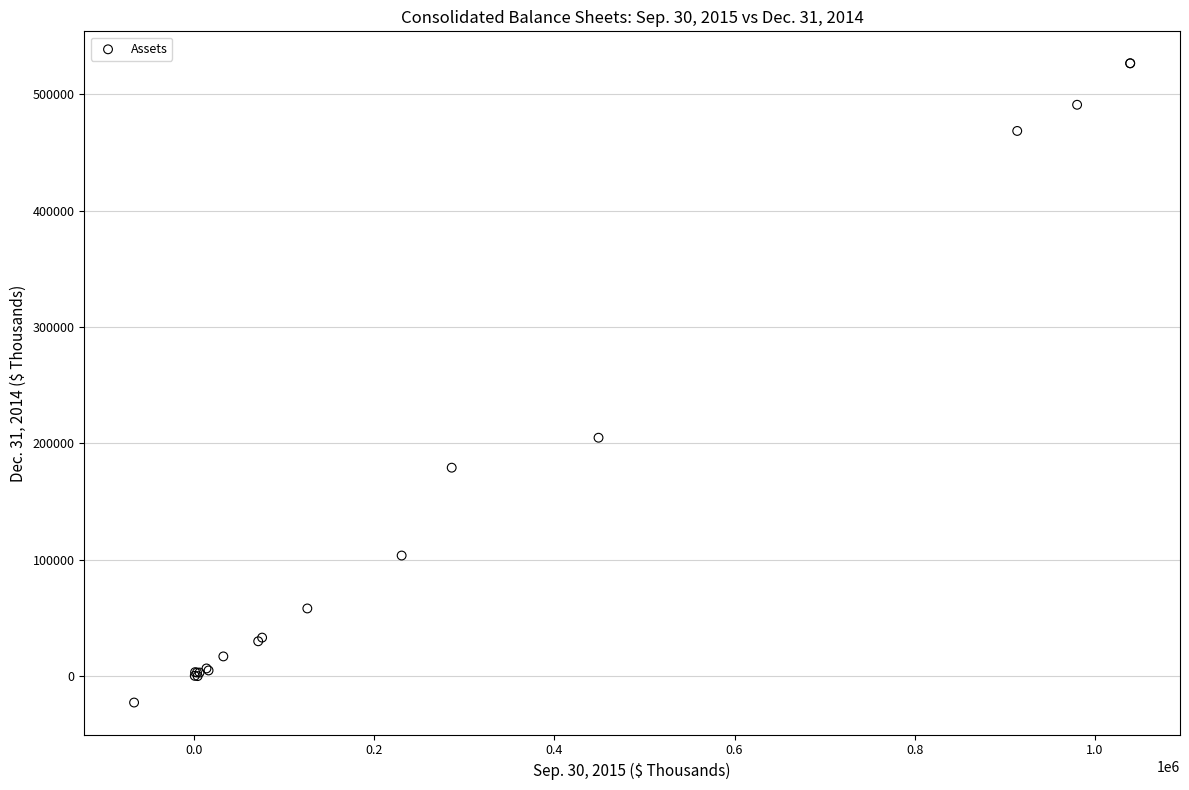

What Y value in the scatter plot is closest to 251958?

204860